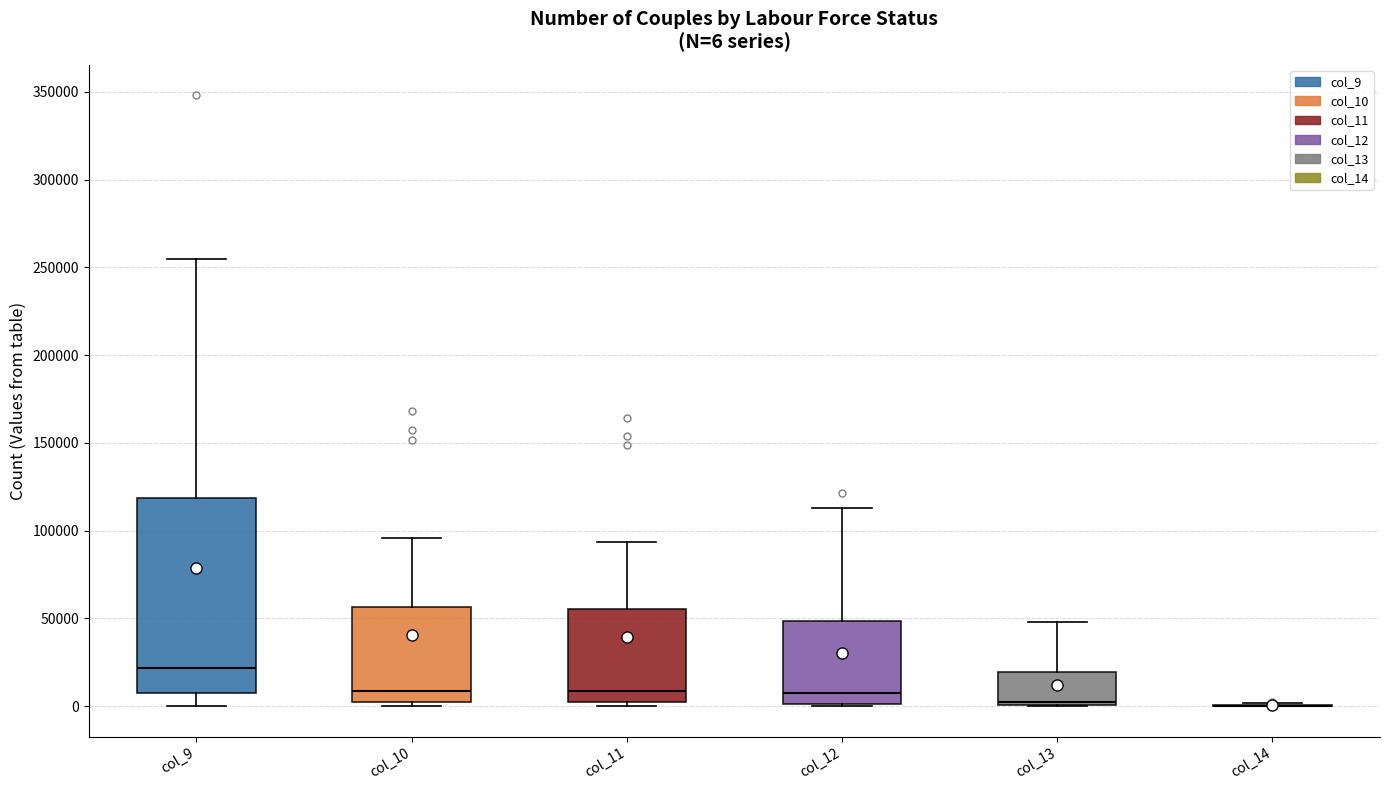

Which box is the tallest, from its lower edge to its upper edge?

col_9